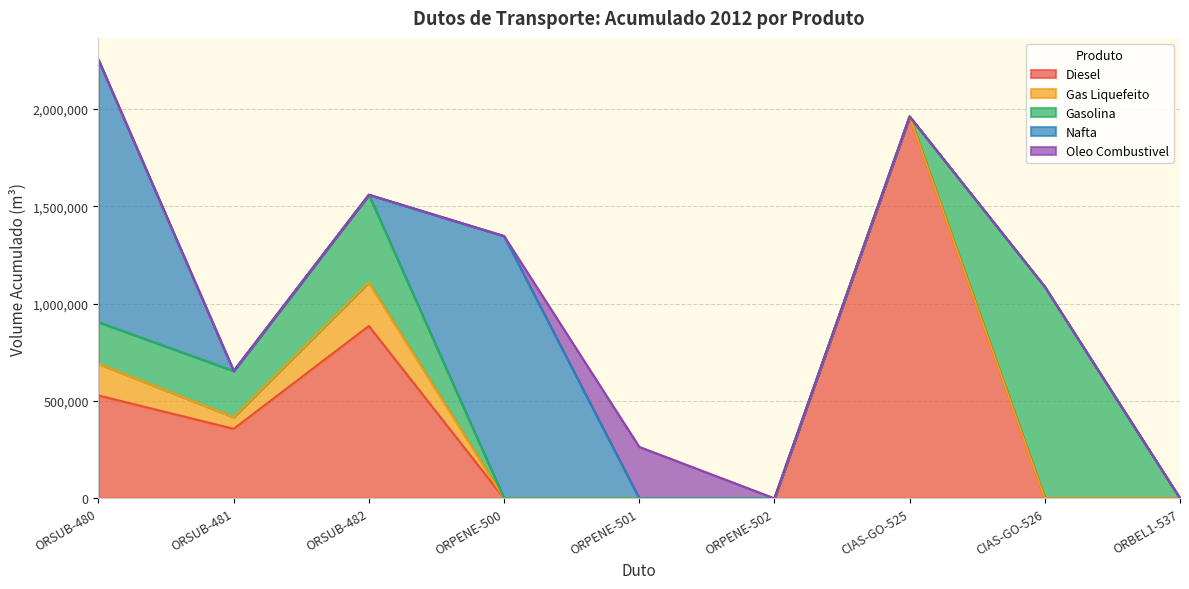

How many distinct data groups are displayed?

5